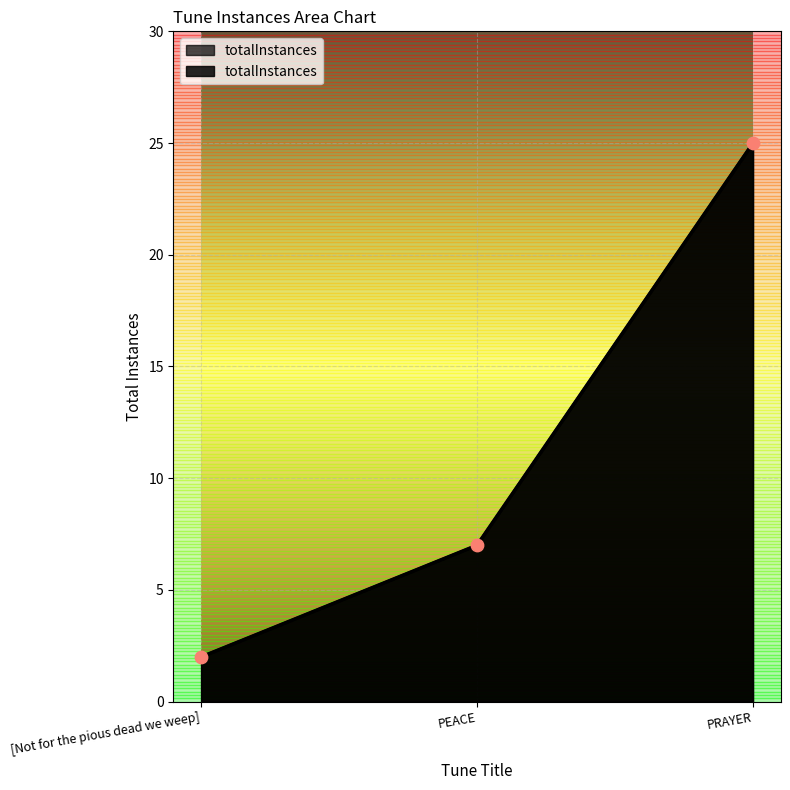

What is the ratio of the value at PRAYER to the value at [Not for the pious dead we weep]?

12.5